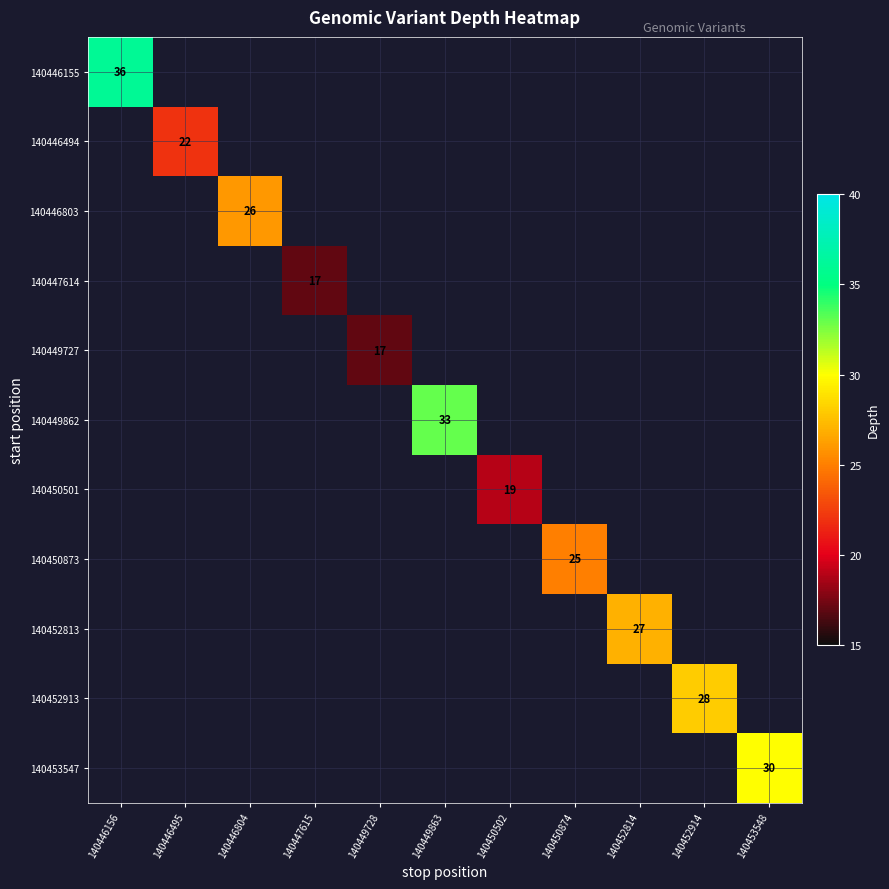

True or false: 140449862 has a value of 33 at 140449863.

True